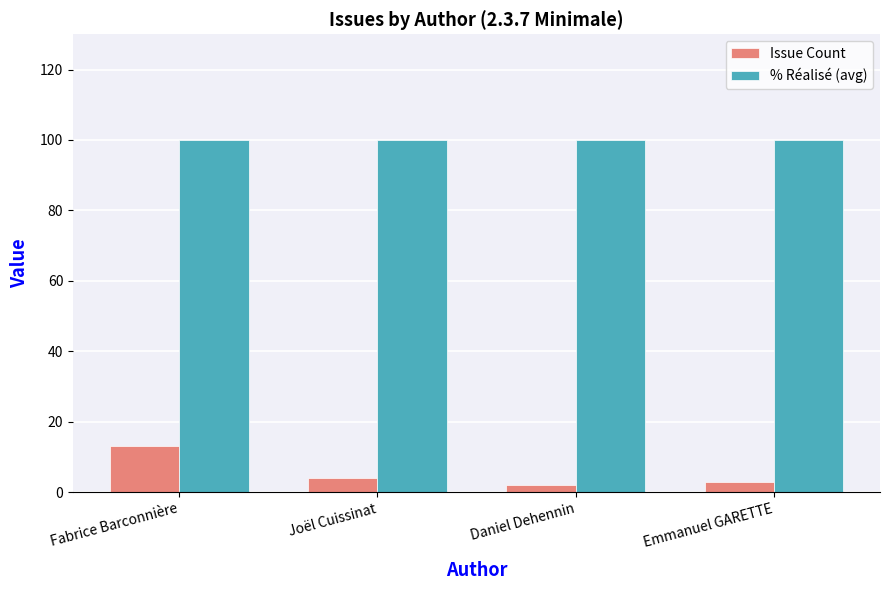

What is the value of the Issue Count bar at the 3rd from the left?

2